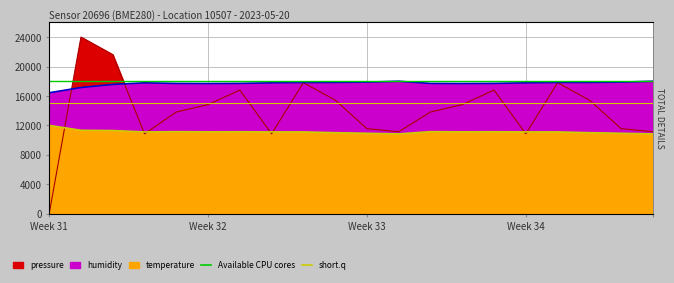

What is the difference between the highest and lowest values at Week 31?

16435.2